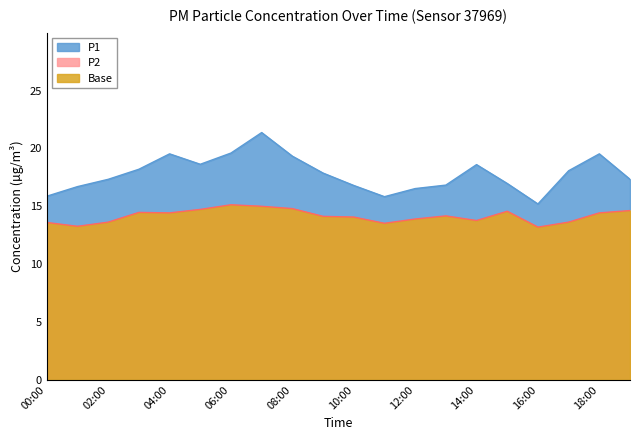

What position from the right is 02:00?

18